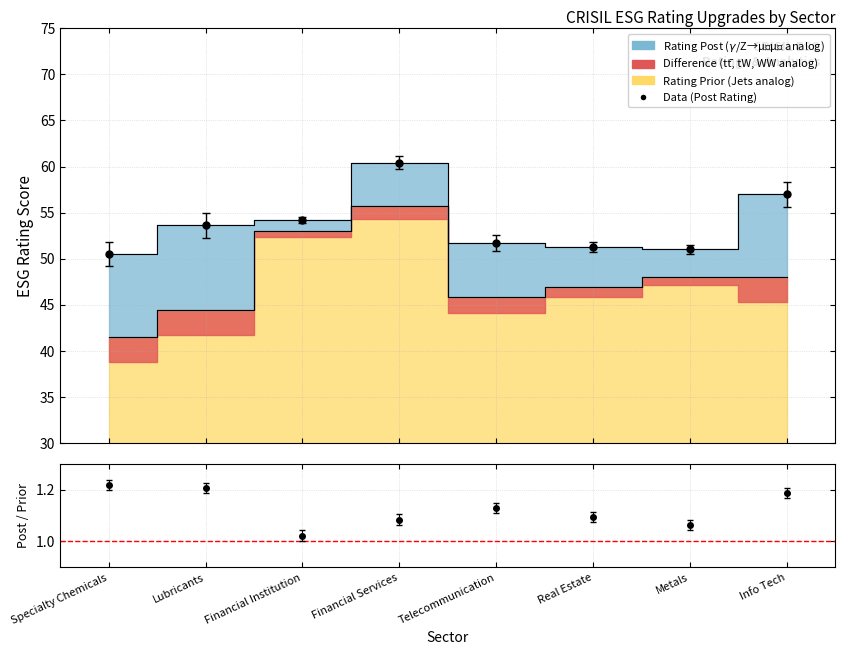

The Data (Post Rating) series shows 89.6 at Specialty Chemicals. True or false?

False